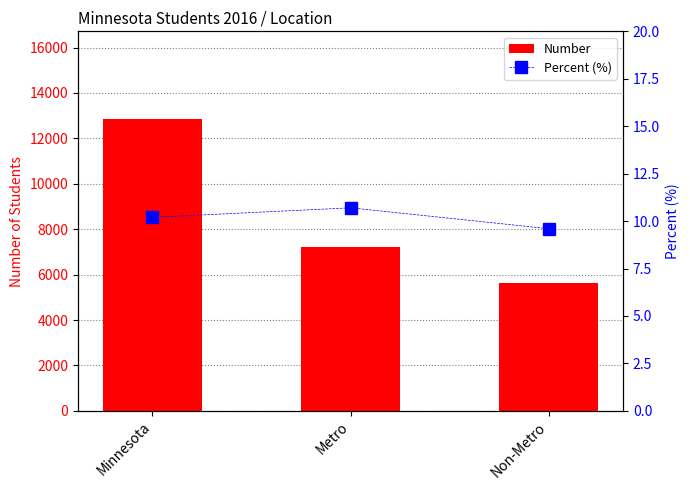

Which category has the highest value across all series?

Minnesota